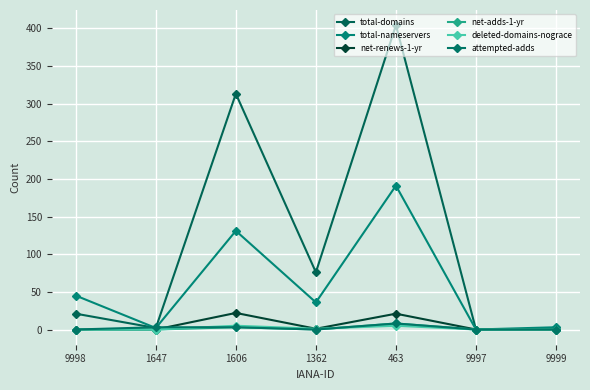

Does the chart display data point markers on the line(s)?

Yes